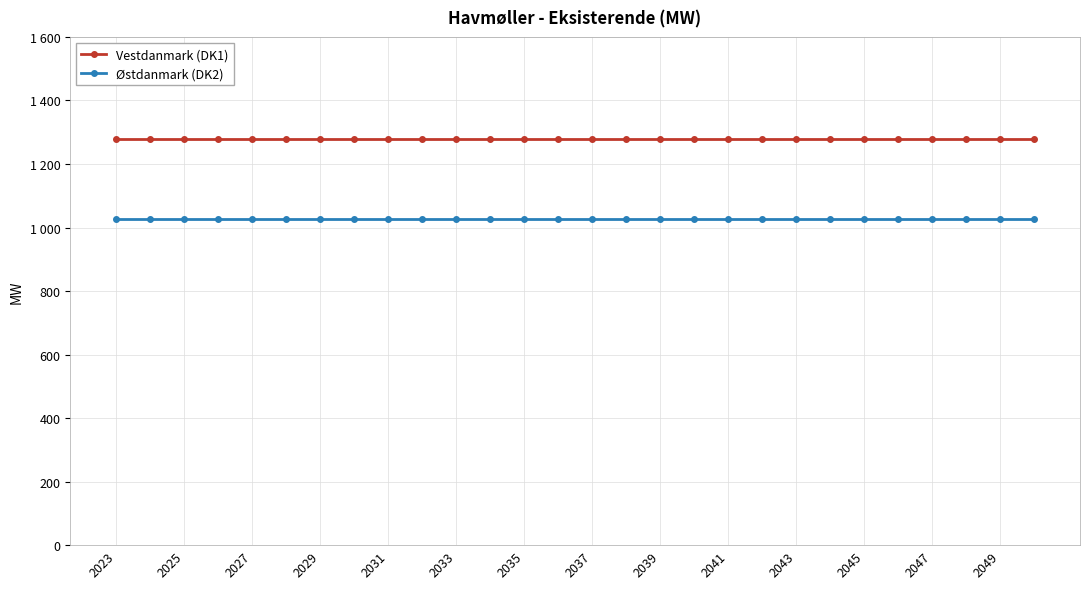

Which series has the largest range (max minus min)?

Vestdanmark (DK1)